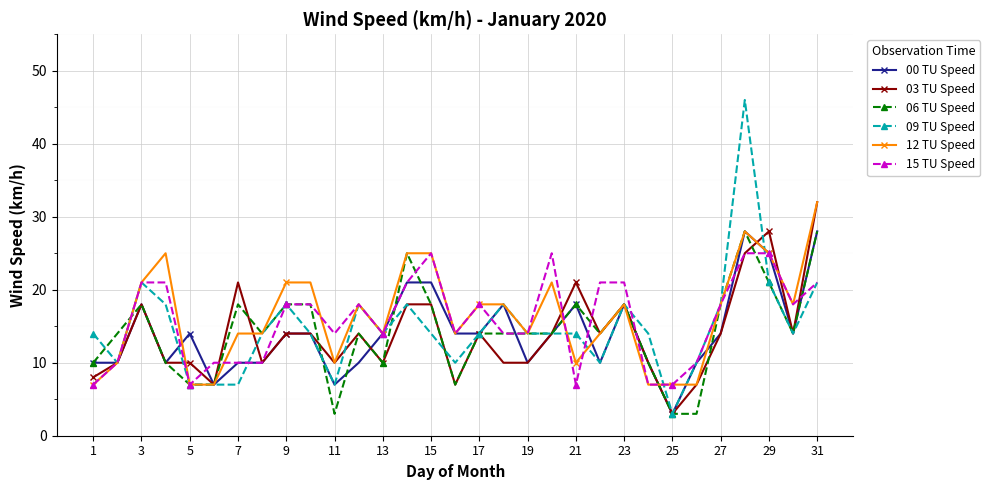

What is the value of the 00 TU Speed point at the 29th from the left?

25